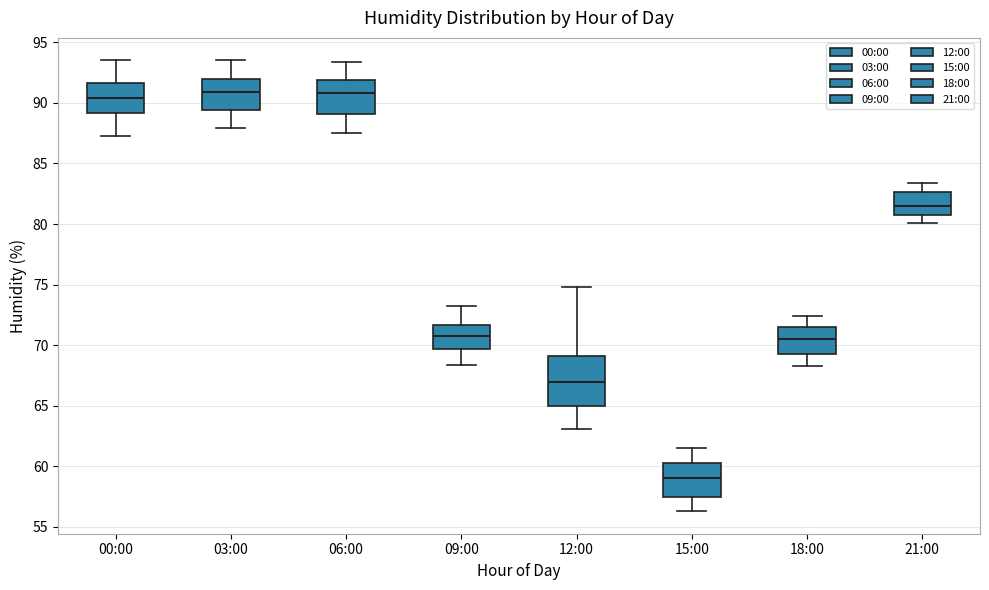

Which box is the tallest, from its lower edge to its upper edge?

12:00